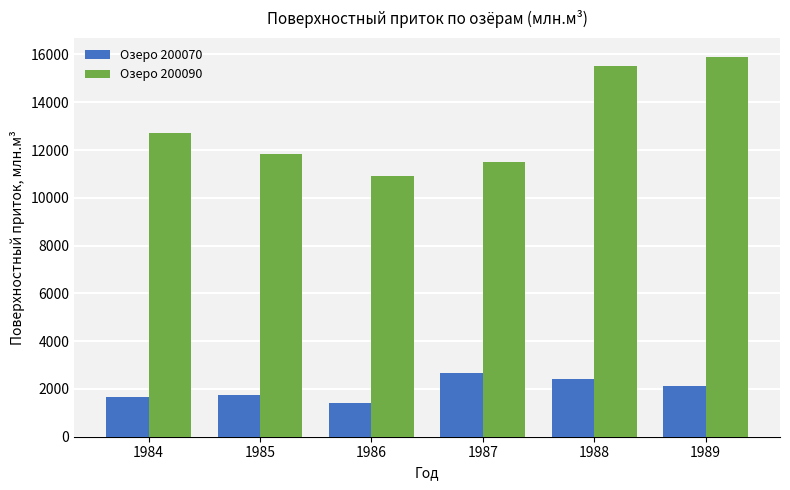

What is the average value of the Озеро 200070 series?

2003.2